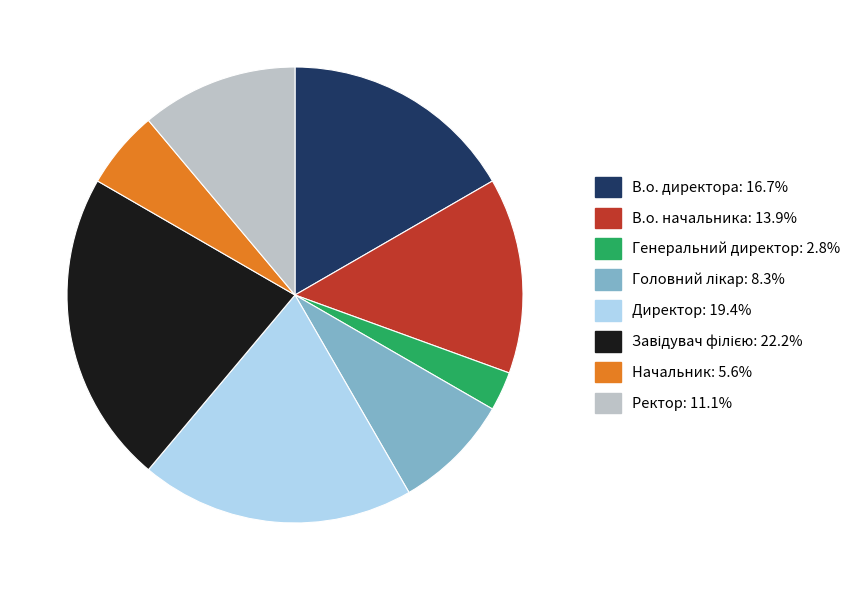

Is there a majority slice in this chart?

No